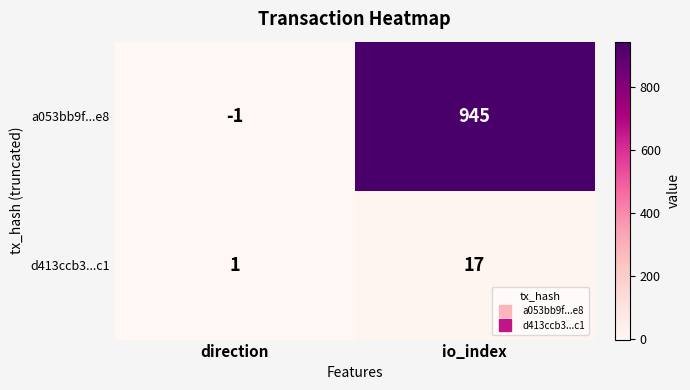

Reading left to right, transcribe all the data shown in this chart.

a053bb9f...e8: -1	945
d413ccb3...c1: 1	17